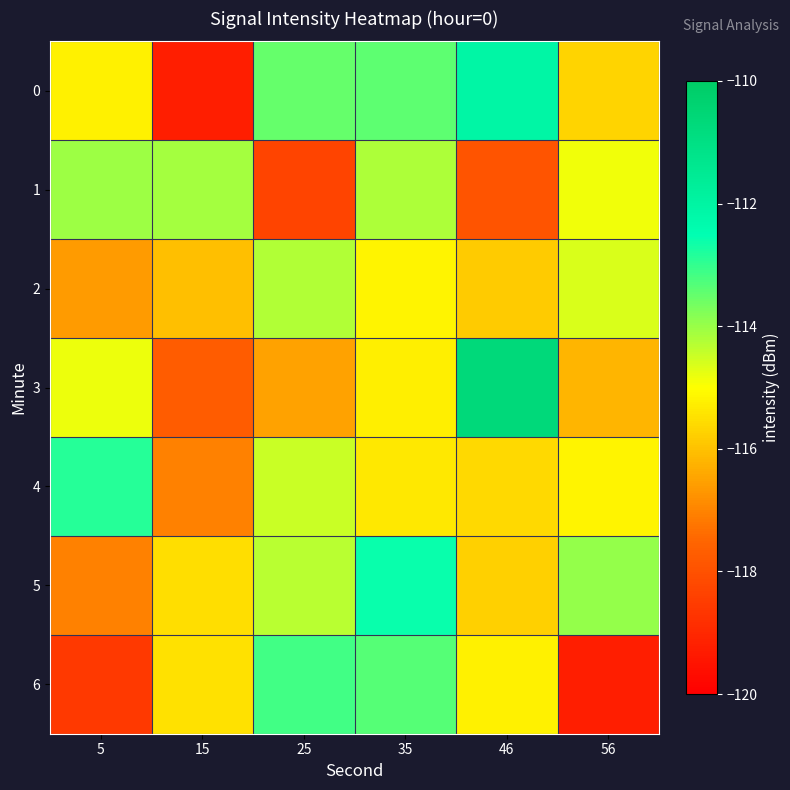

Which category has the highest value across all series?

46